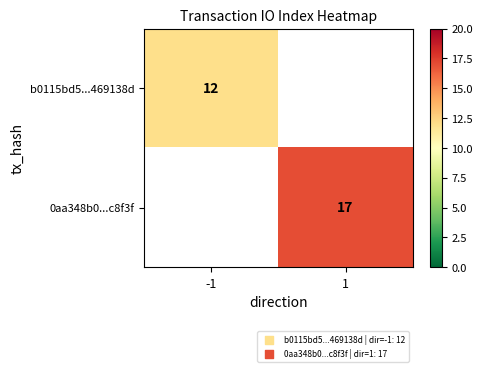

The value of b0115bd5...469138d at -1 is 12. True or false?

True